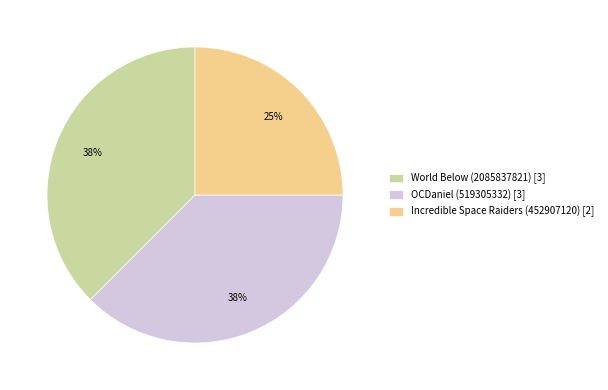

Is it true that World Below (2085837821) is 25% of the pie?

False